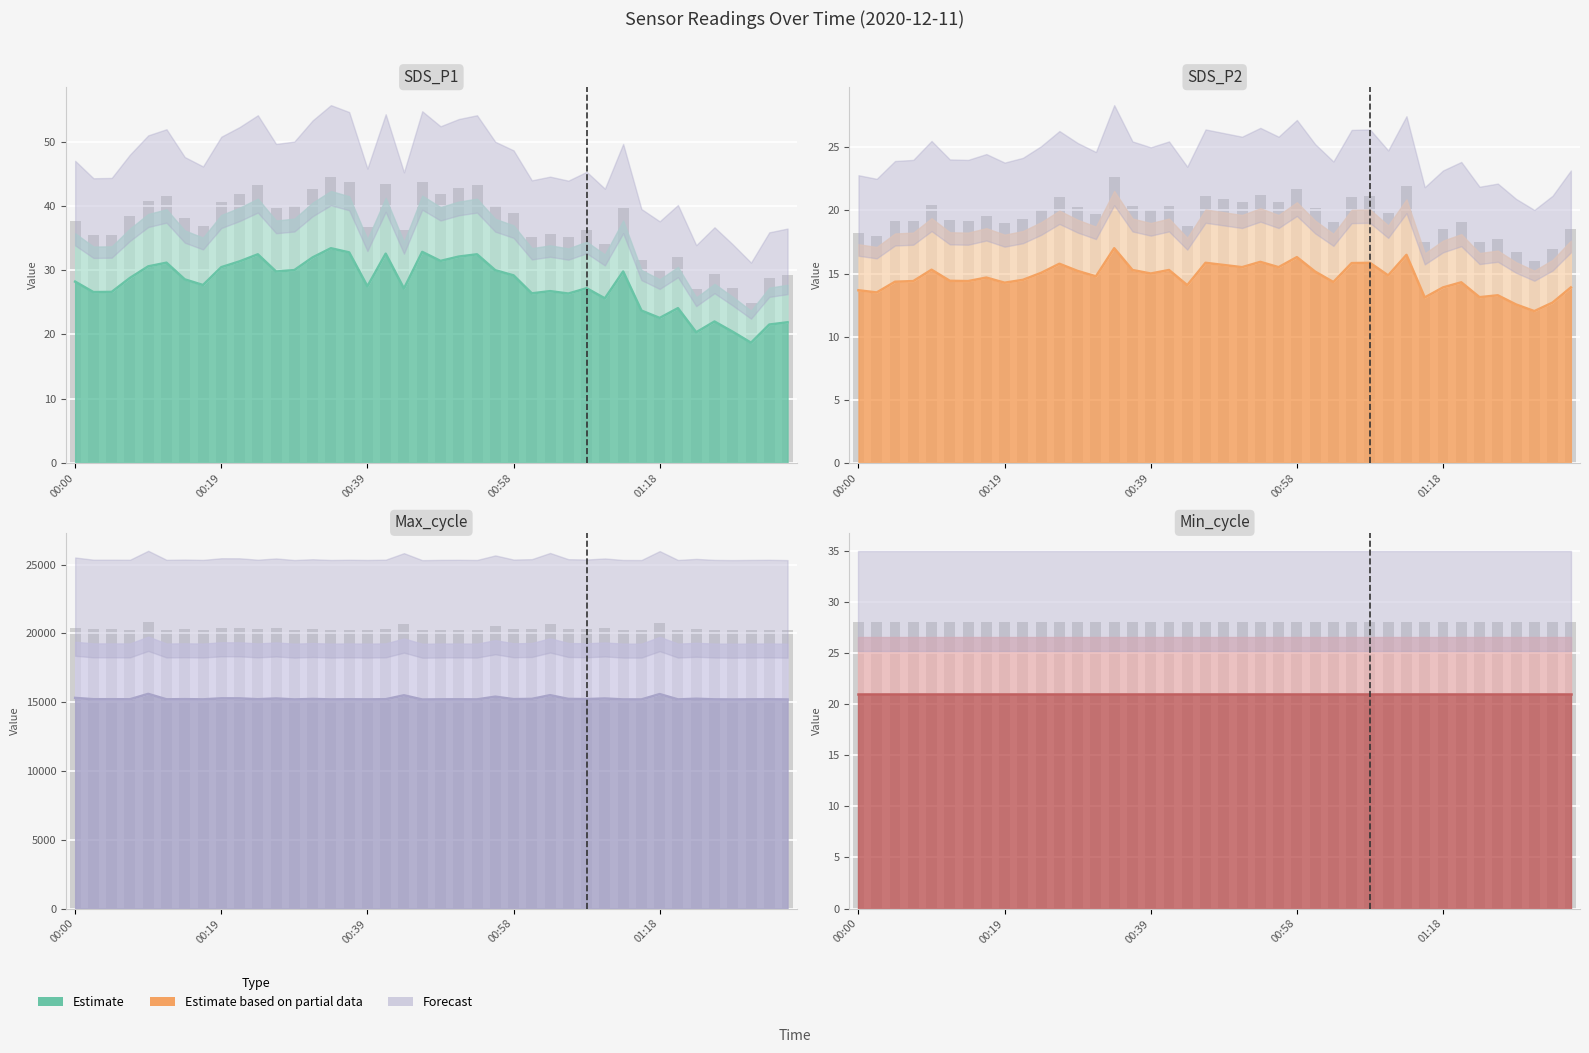

True or false: SDS_P2 has a value of 12.7 at 01:33.

True